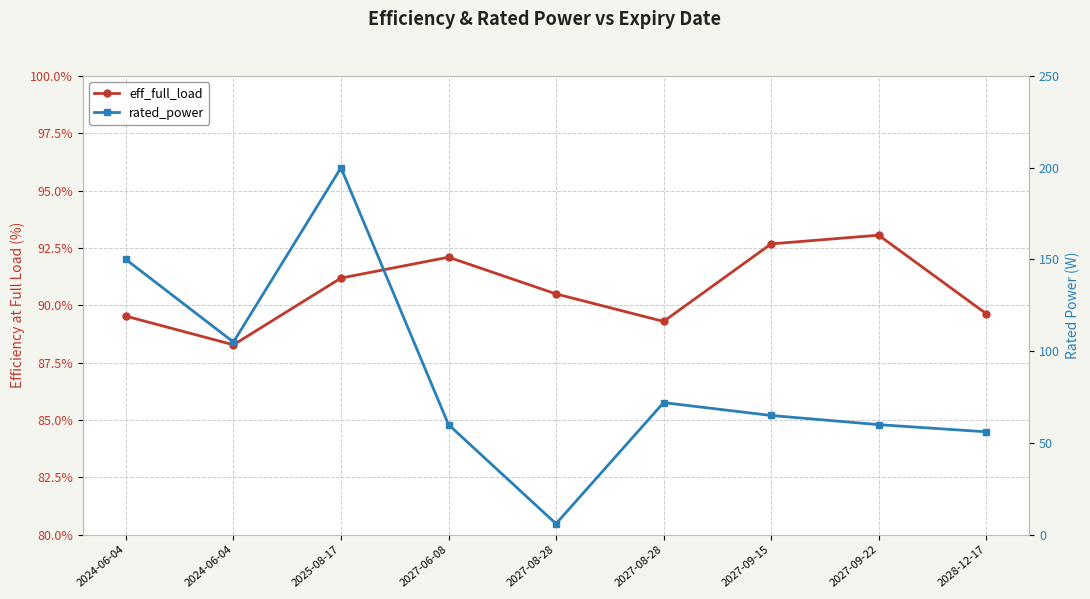

Reading left to right, what are all the values shown in this chart?

eff_full_load: 89.5	88.3	91.2	92.1	90.5	89.3	92.7	93.1	89.6
rated_power: 150.0	105.0	200.0	60.0	6.0	72.0	65.0	60.0	56.1